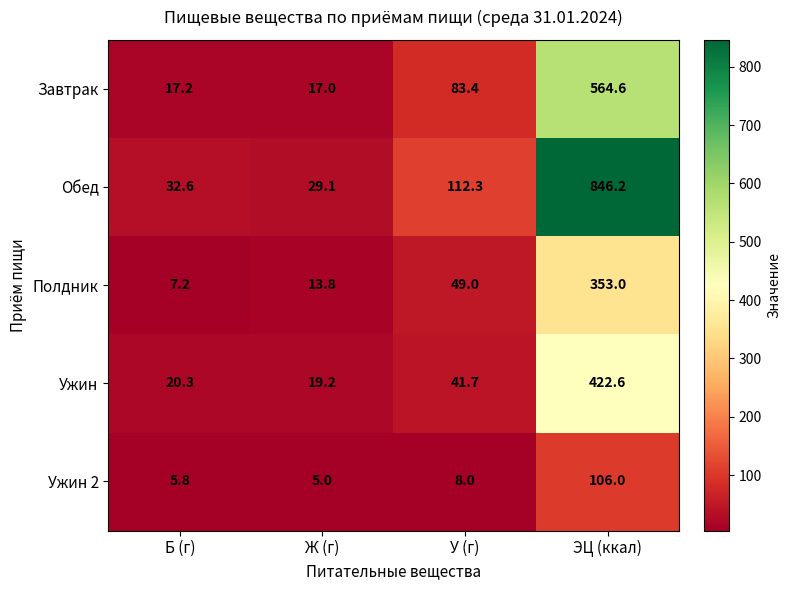

Rank the series at Ж (г) from lowest to highest value.

Ужин 2, Полдник, Завтрак, Ужин, Обед